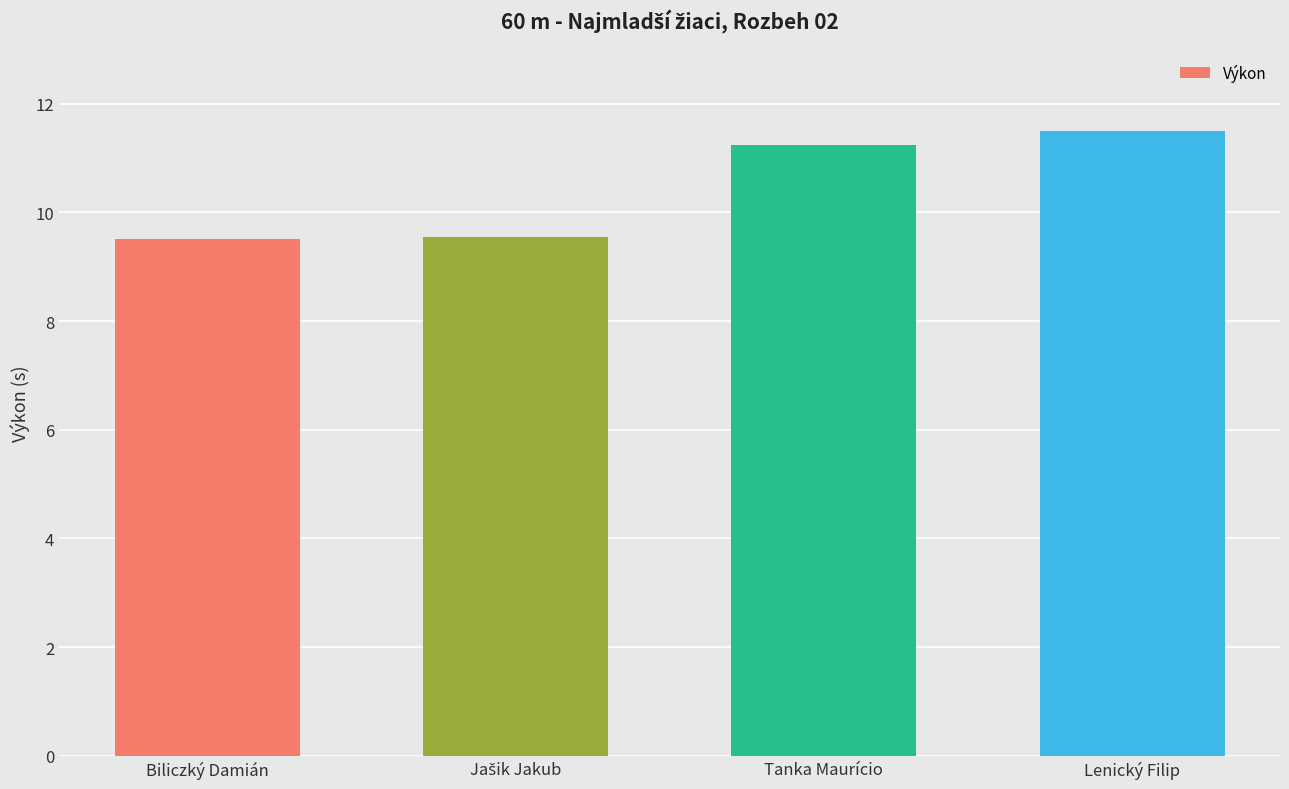

At which category does the chart reach its peak across all series?

Lenický Filip